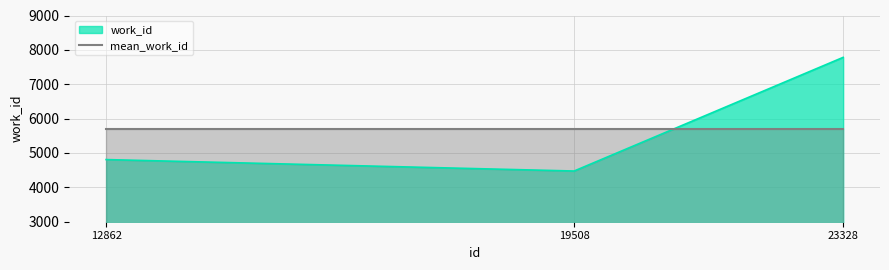

What is the change in value from 12862 to 19508?

-333